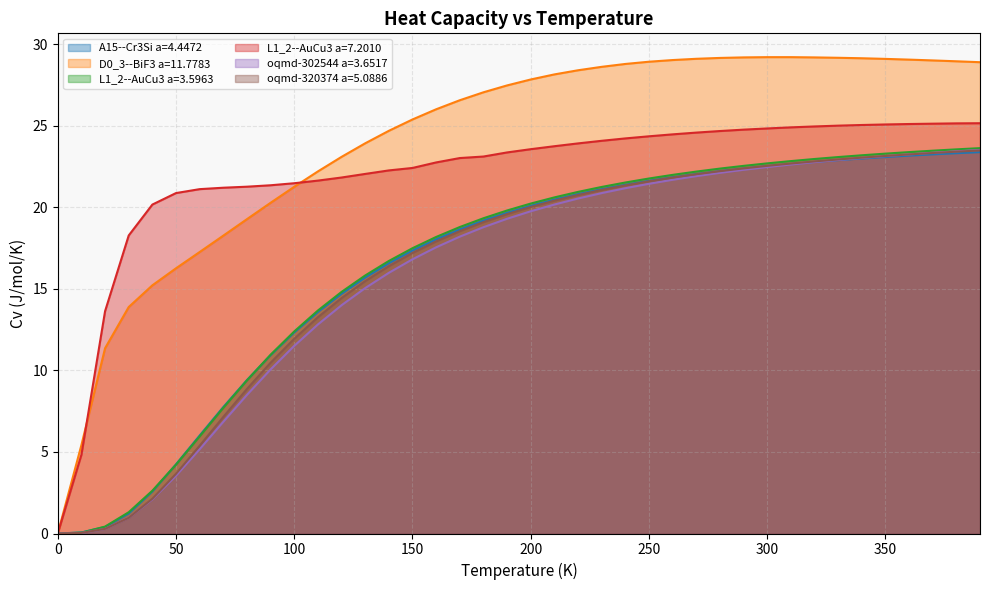

What is the difference between the second highest and minimum values in the D0_3--BiF3 a=11.7783 series?

29.2